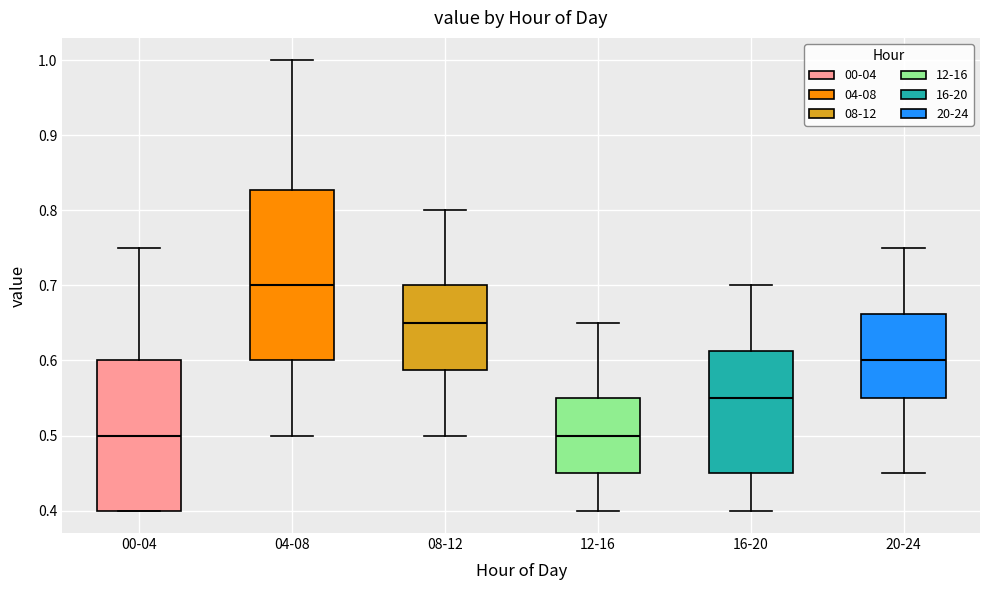

Which box's median line is the highest?

04-08